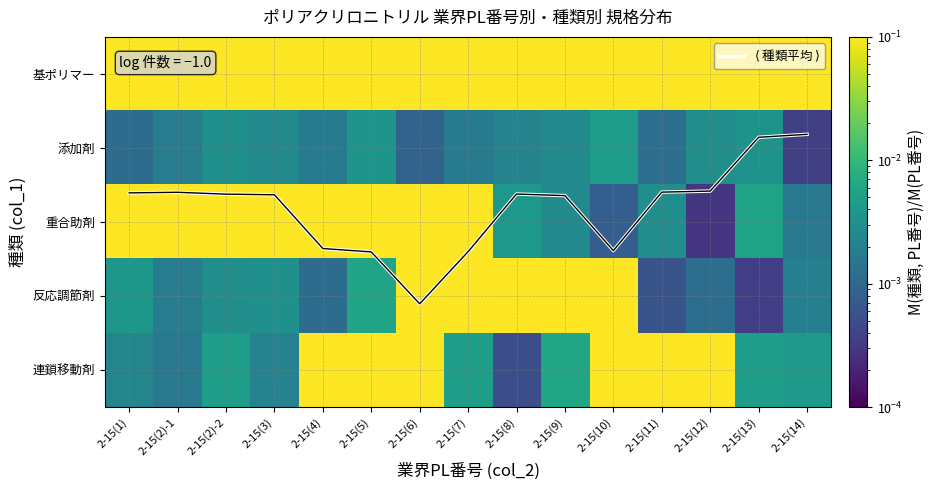

What is the difference between the maximum and minimum values in the 連鎖移動剤 series?

0.1